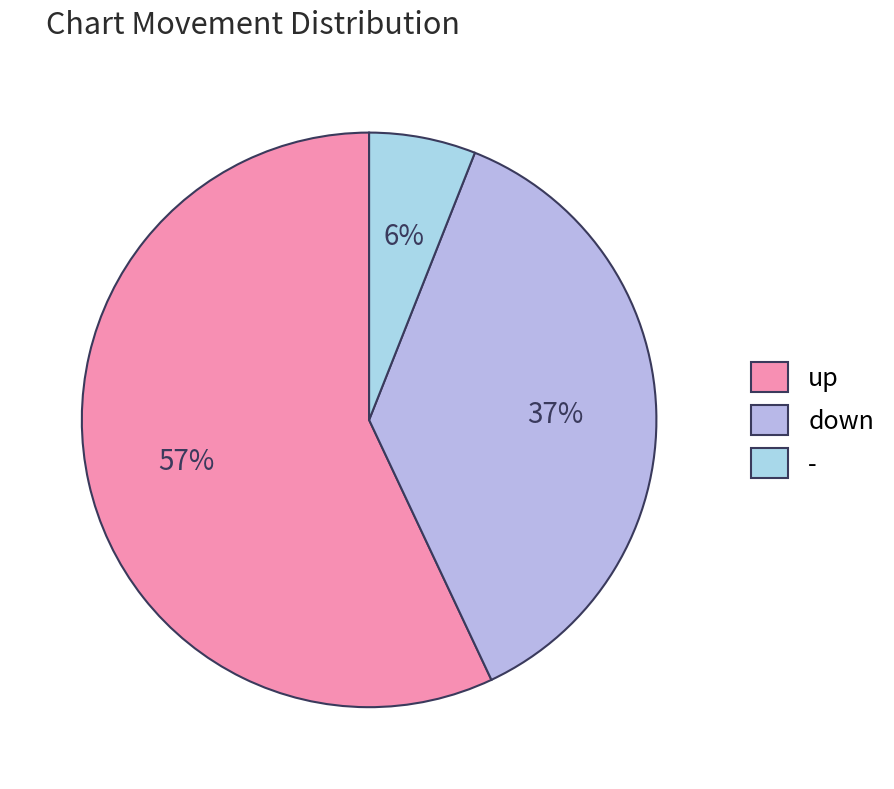

What portion of the pie excludes -?

94.0%